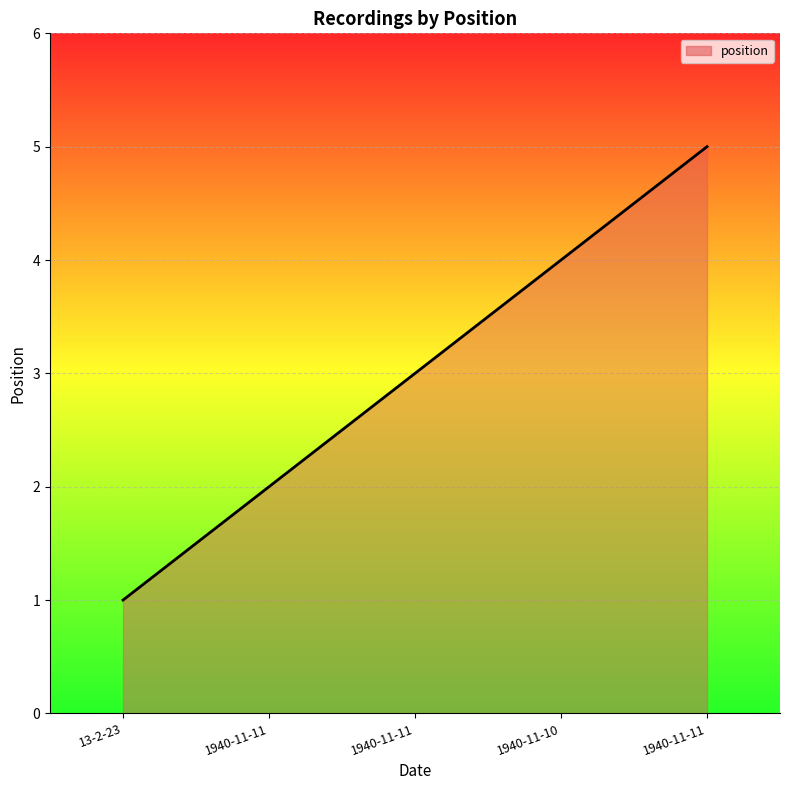

Rank the categories by value from highest to lowest.

1940-11-11, 1940-11-10, 1940-11-11, 1940-11-11, 13-2-23